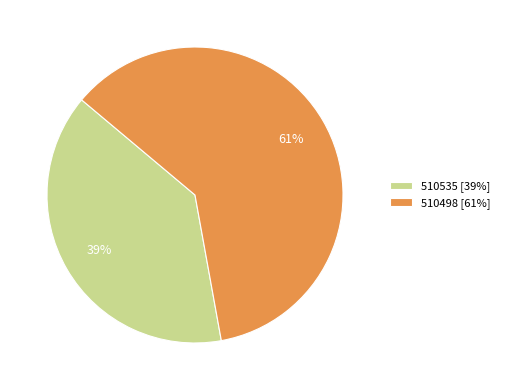

Rank the categories by value from lowest to highest.

510535, 510498